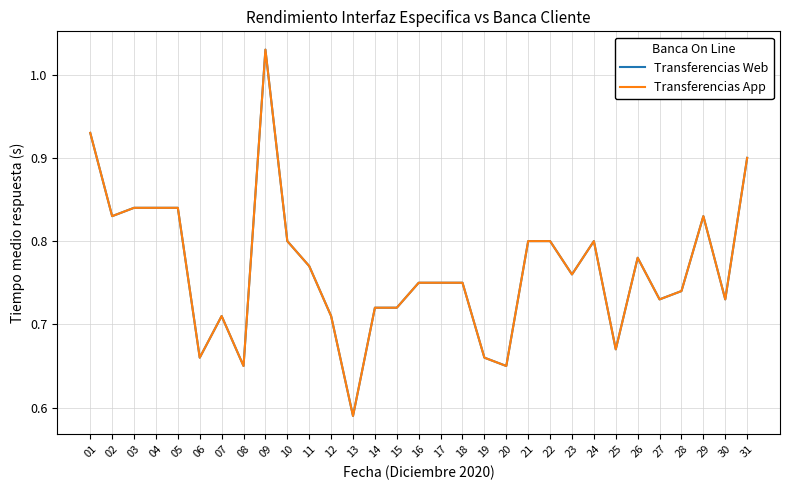

Is it true that Transferencias App equals 1.3 at 03?

False